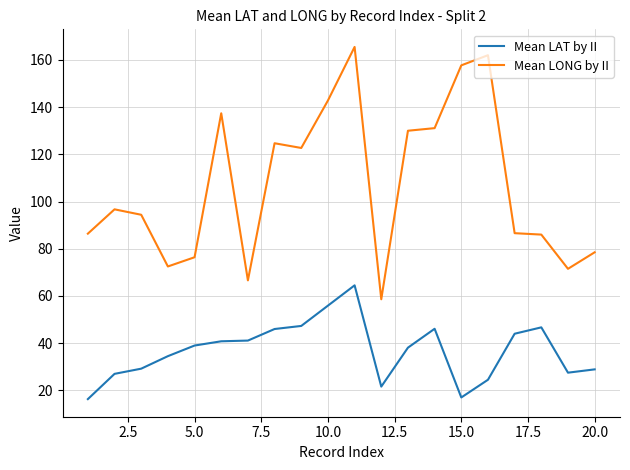

Count the number of data series in this chart.

2